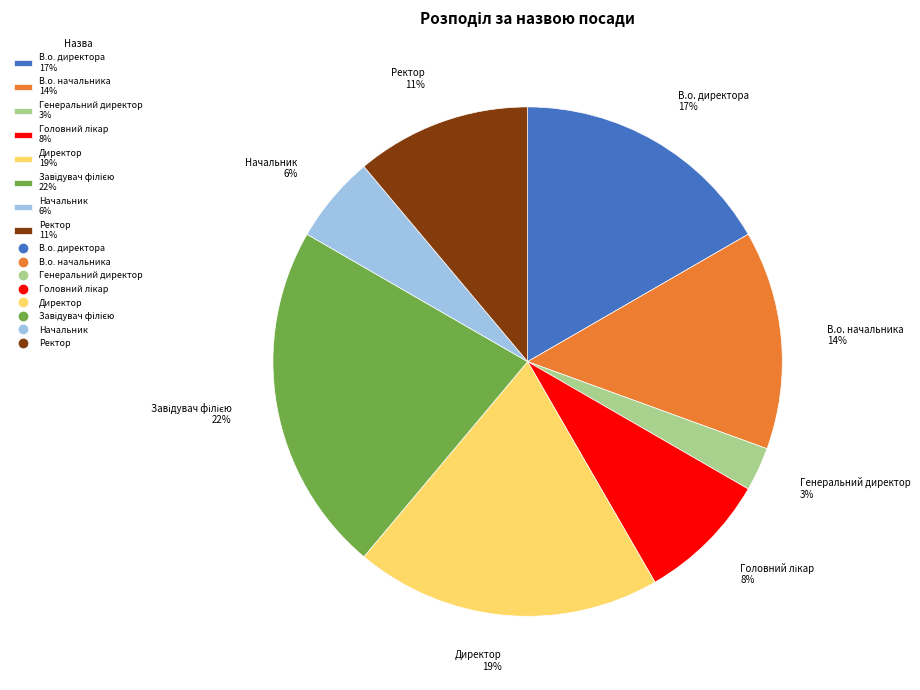

To the nearest percent, what is the difference between the largest and smallest slice percentages?

19%